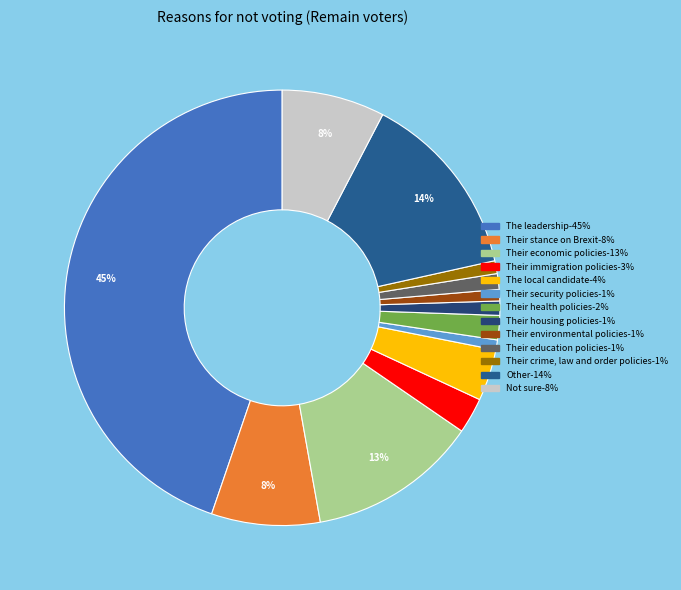

To the nearest percent, what is the combined percentage of Their security policies and Their environmental policies?

2%